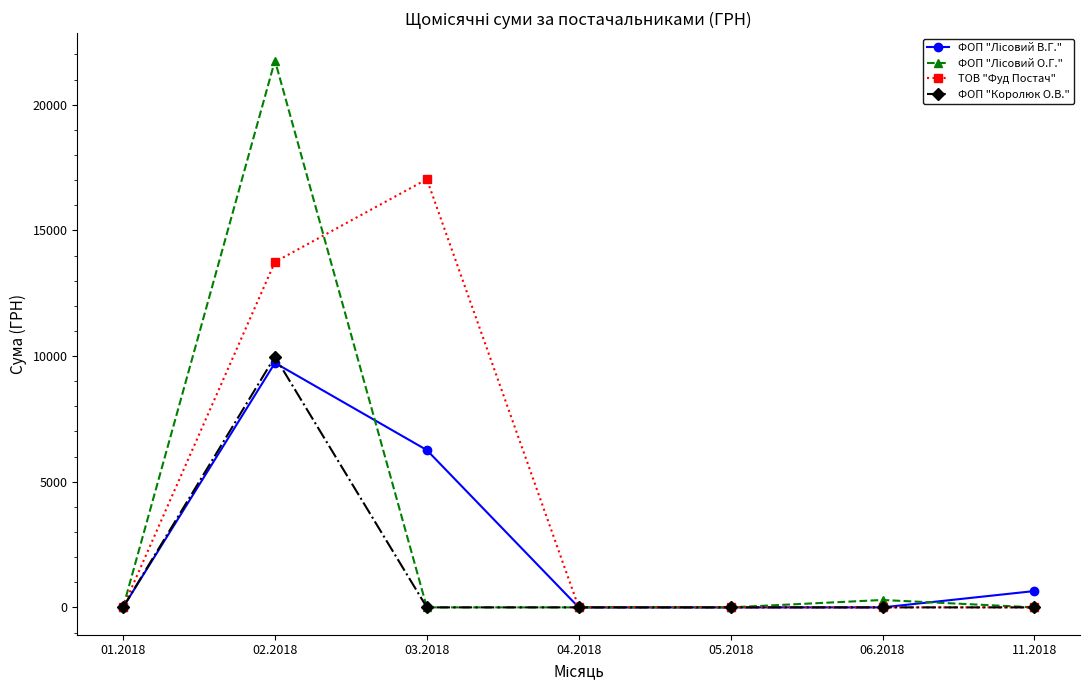

What is the maximum value shown in the chart?

21760.2